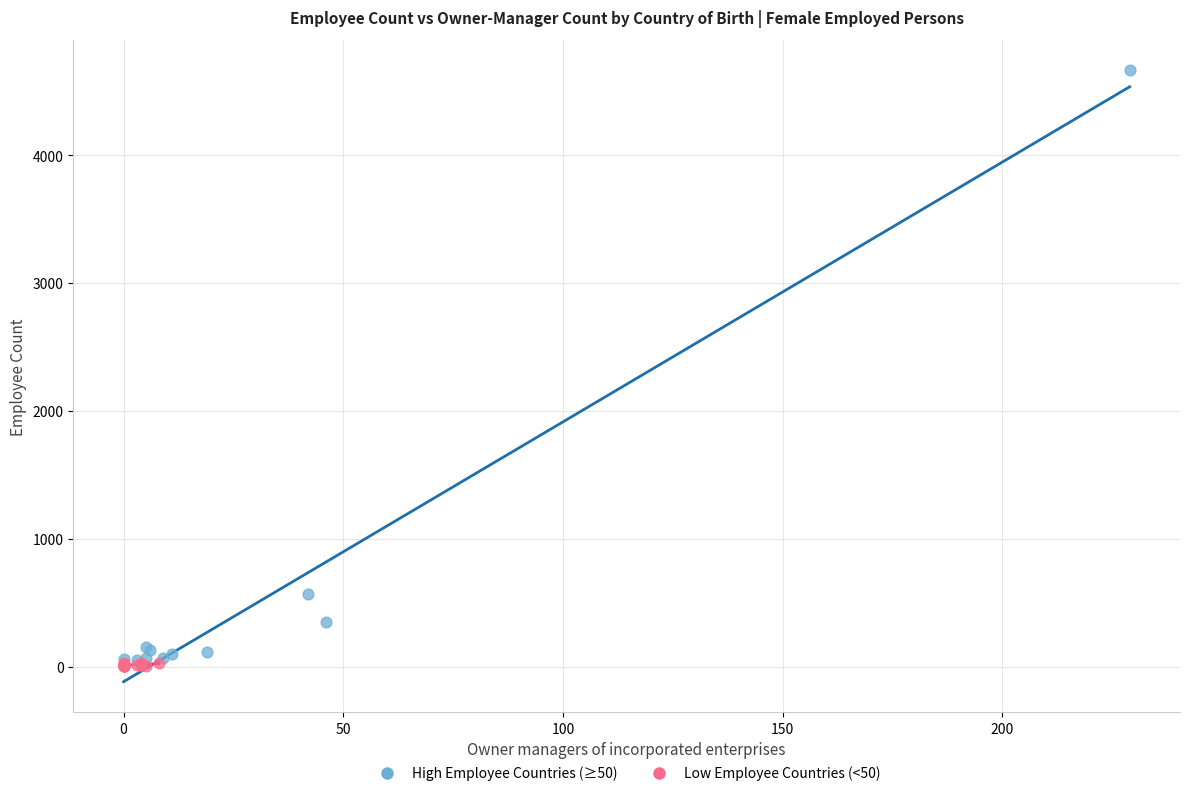

Which series reaches the minimum Y coordinate?

Low Employee Countries (<50)